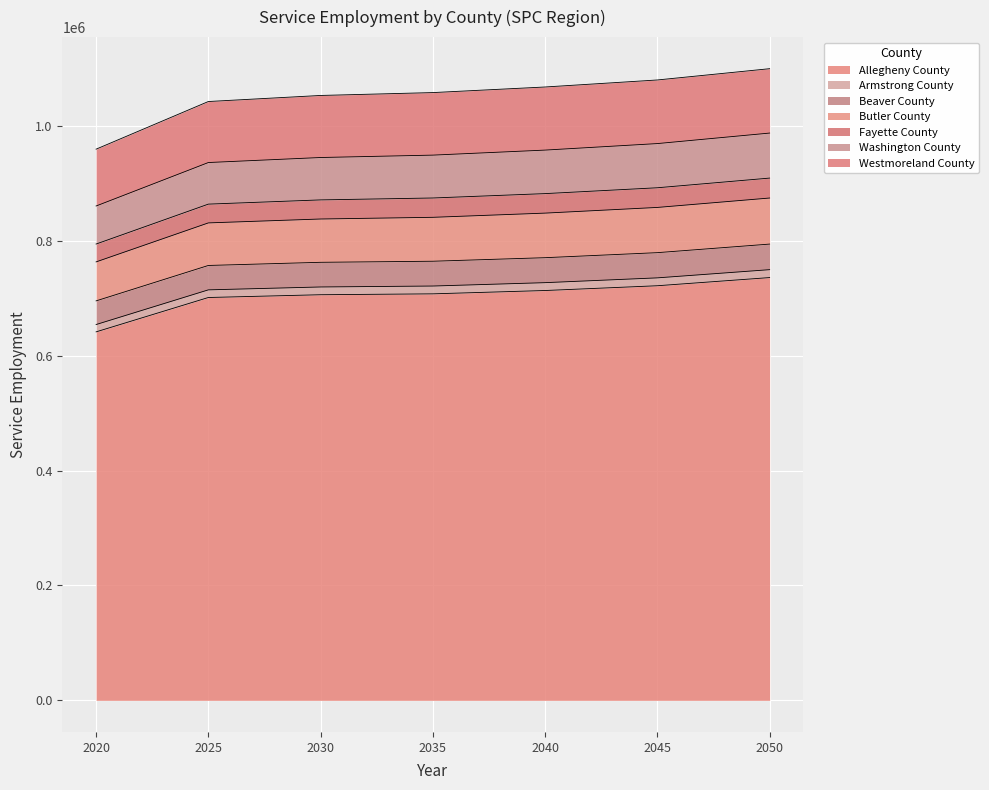

What is the highest value of the Allegheny County series?

735972